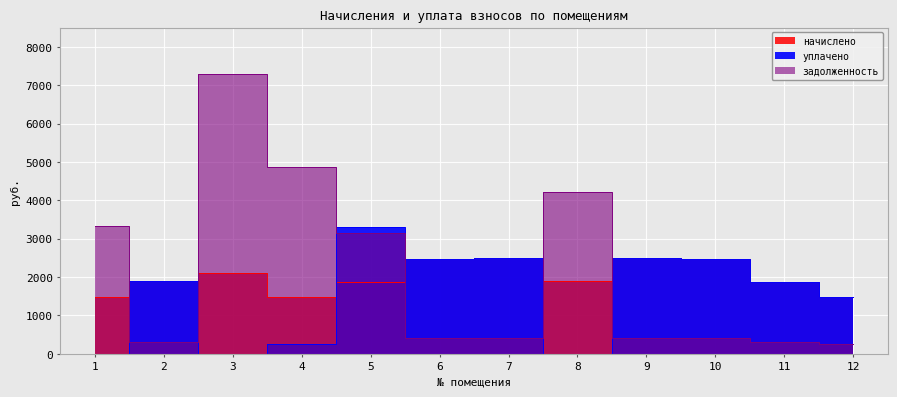

What is the maximum value shown in the chart?

7280.9